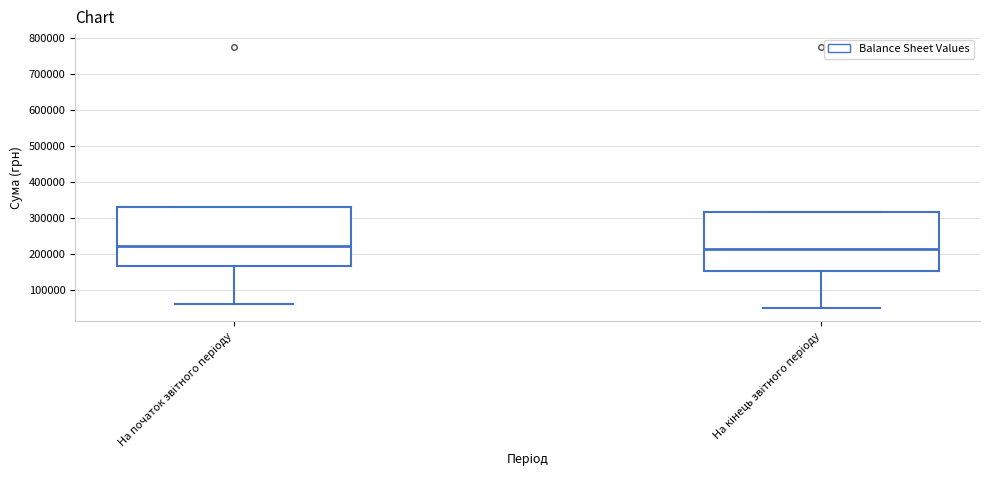

Reading left to right, read every box against the y-axis: the position of its median line, the range the box covers, and the ends of its whiskers. The values are not printed on the chart, so give them approximately, as read against the axis.

На початок звітного періоду: median 220000, box 170000 to 330000, whiskers 60000 to 330000
На кінець звітного періоду: median 220000, box 150000 to 320000, whiskers 50000 to 320000